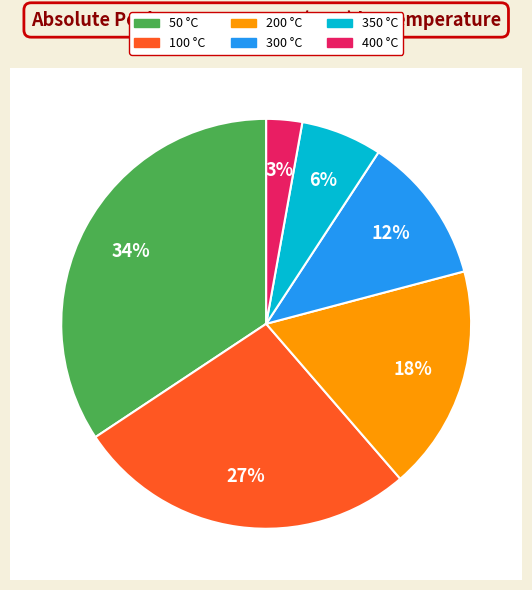

Is it true that 50 is 27% of the pie?

False